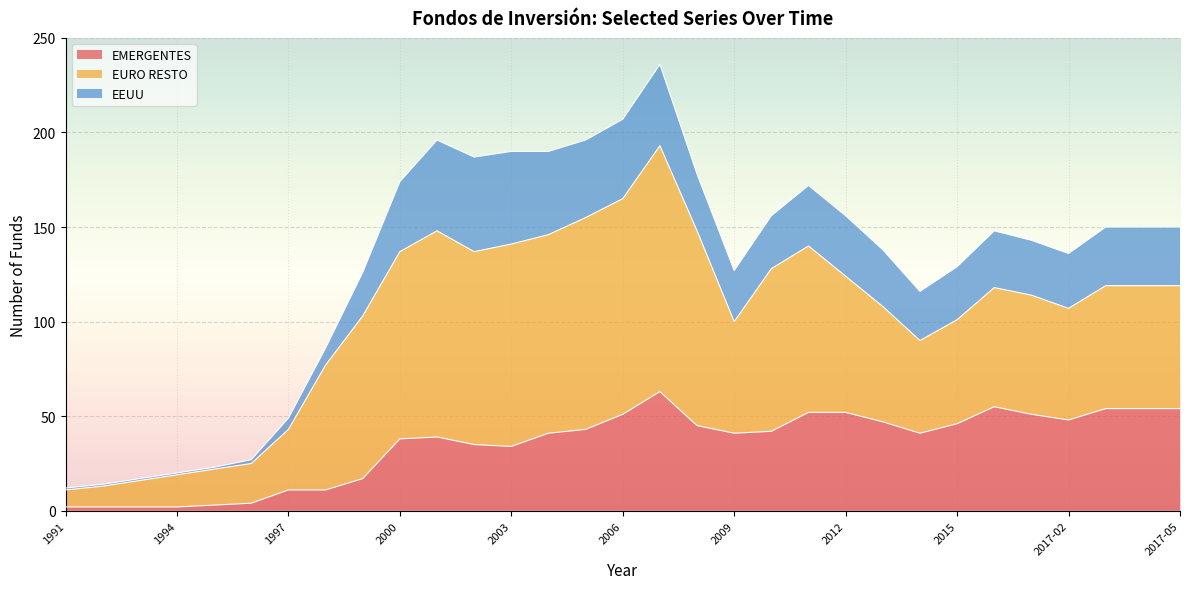

True or false: EMERGENTES and EURO RESTO cross at least once.

False